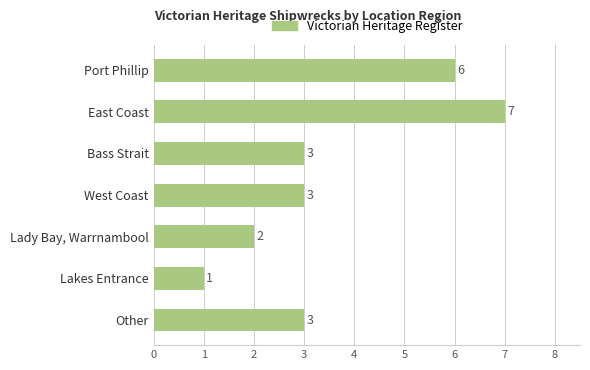

What is the difference between the maximum and second lowest values?

5